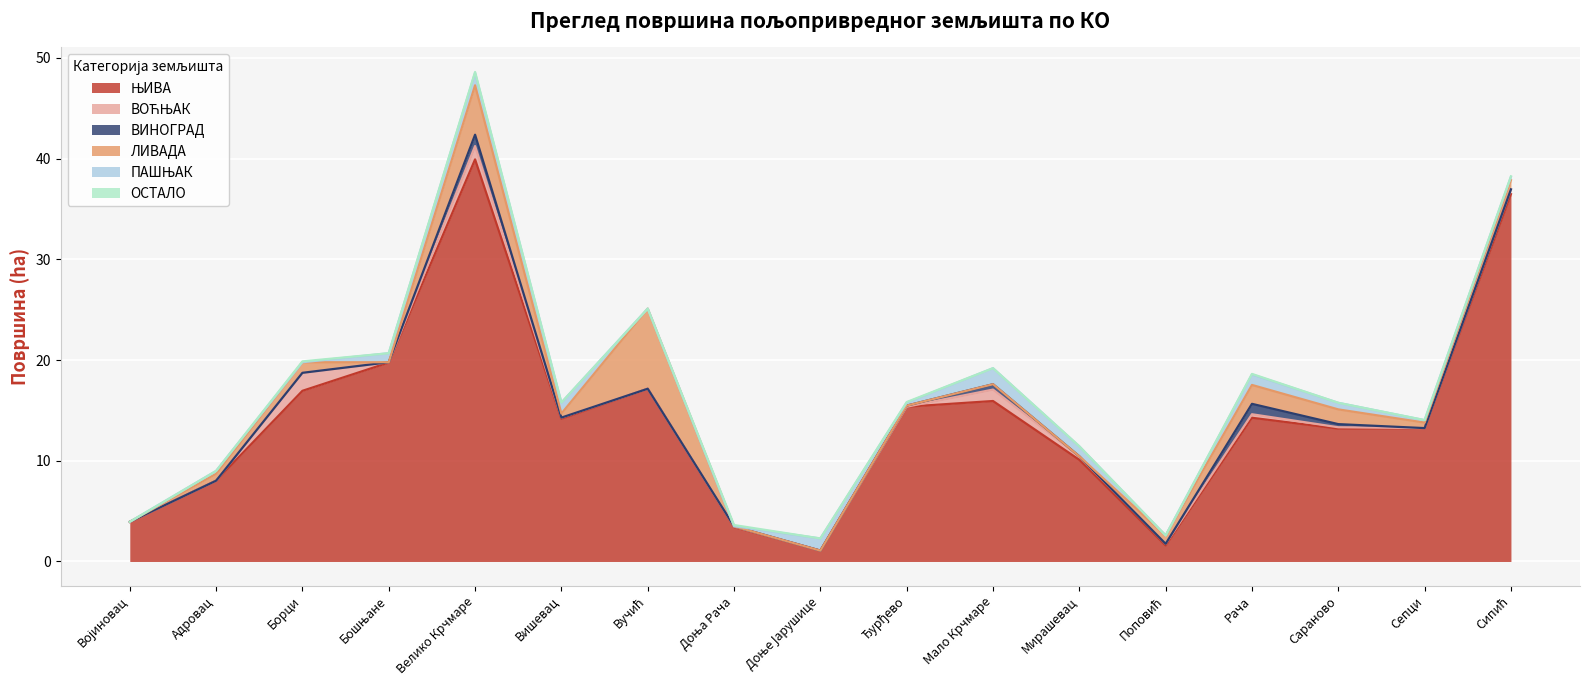

The value of ВИНОГРАД at Доње Јарушице is 0.4. True or false?

False